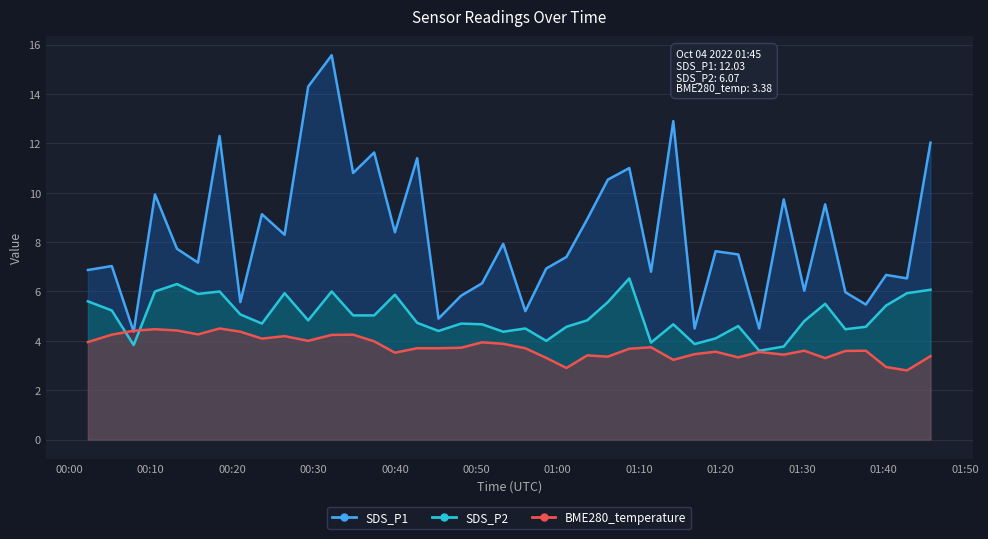

What is the spread (max minus min) of values at 2022/10/04 01:01:04?

4.5